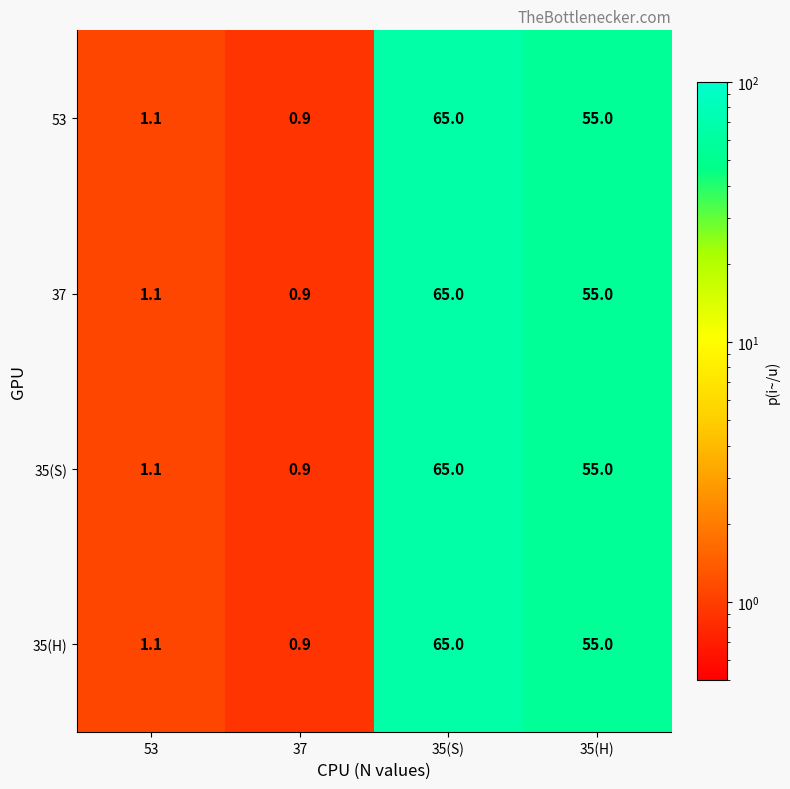

The 53 series shows 0.9 at 37. True or false?

True